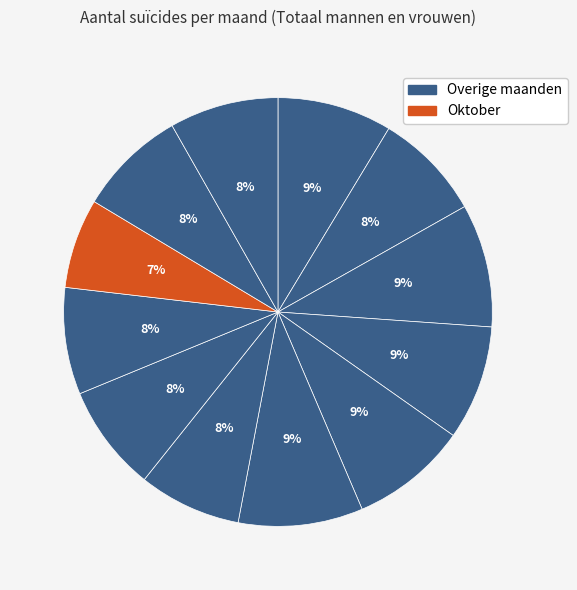

Is there a majority slice in this chart?

No